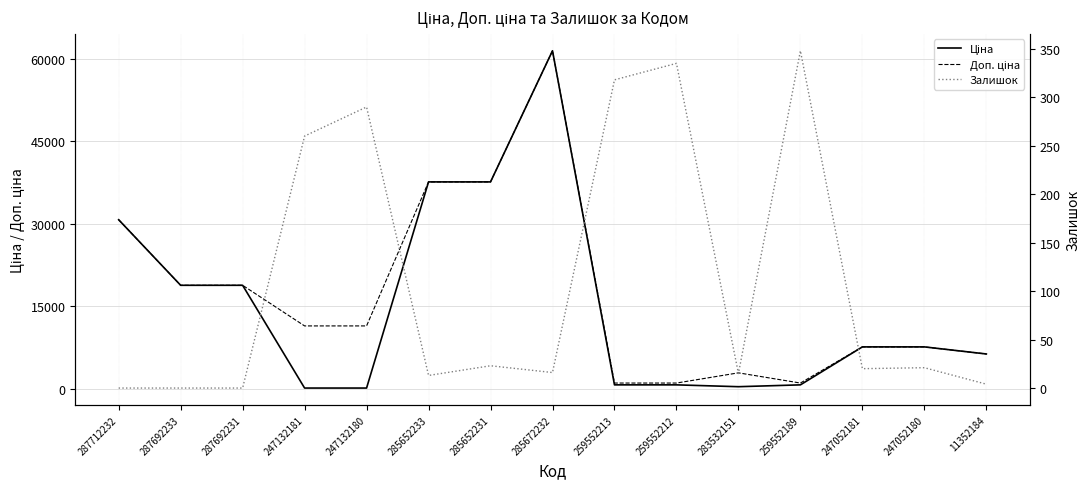

At which label is Ціна closest to 30774?

287712232